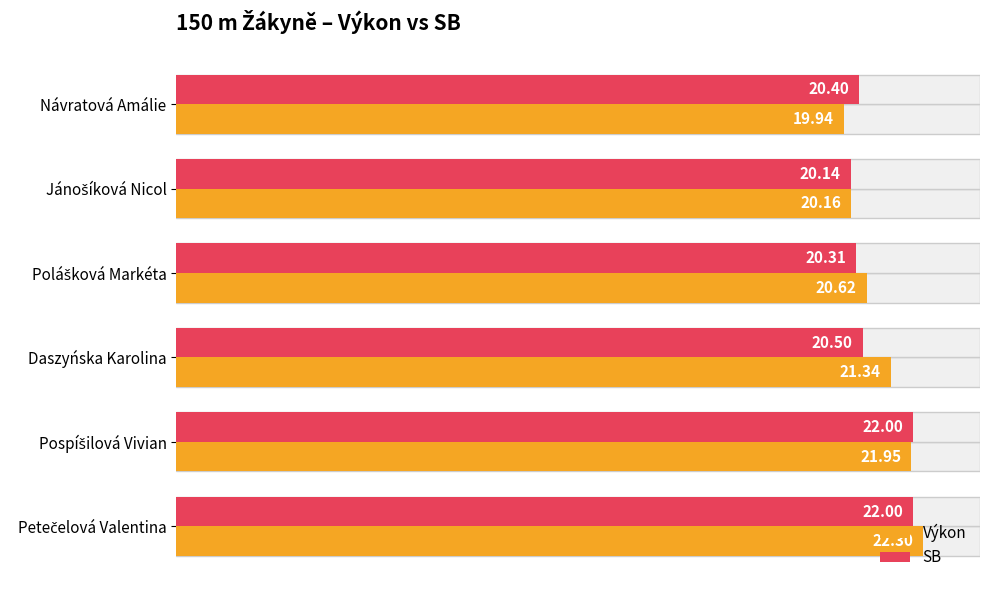

Rank the series by their maximum value, from highest to lowest.

Výkon, SB